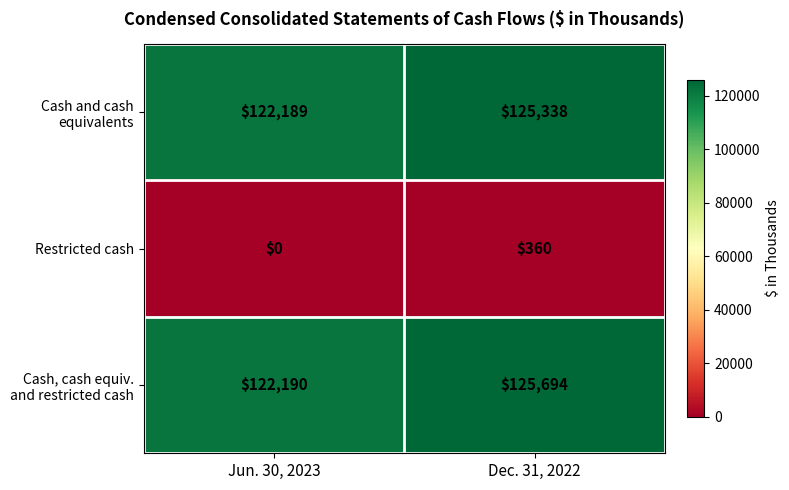

At which category does the chart reach its minimum across all series?

Jun. 30, 2023